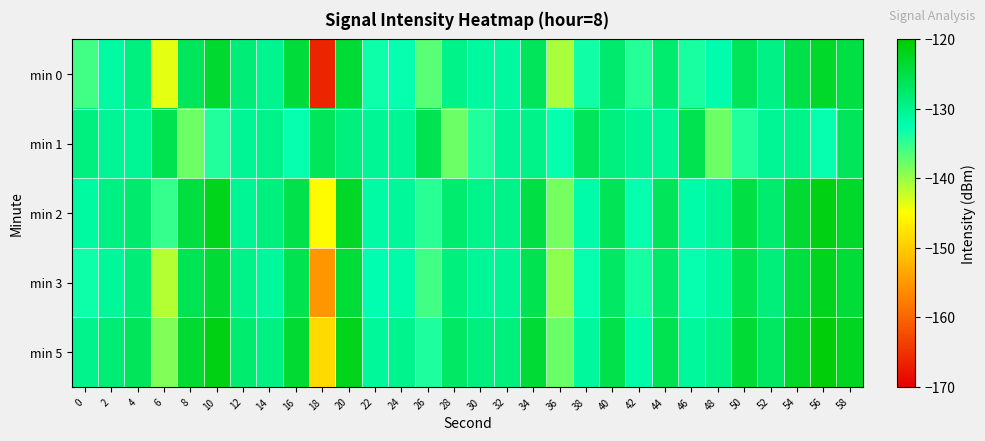

How many categories are shown in the chart?

30